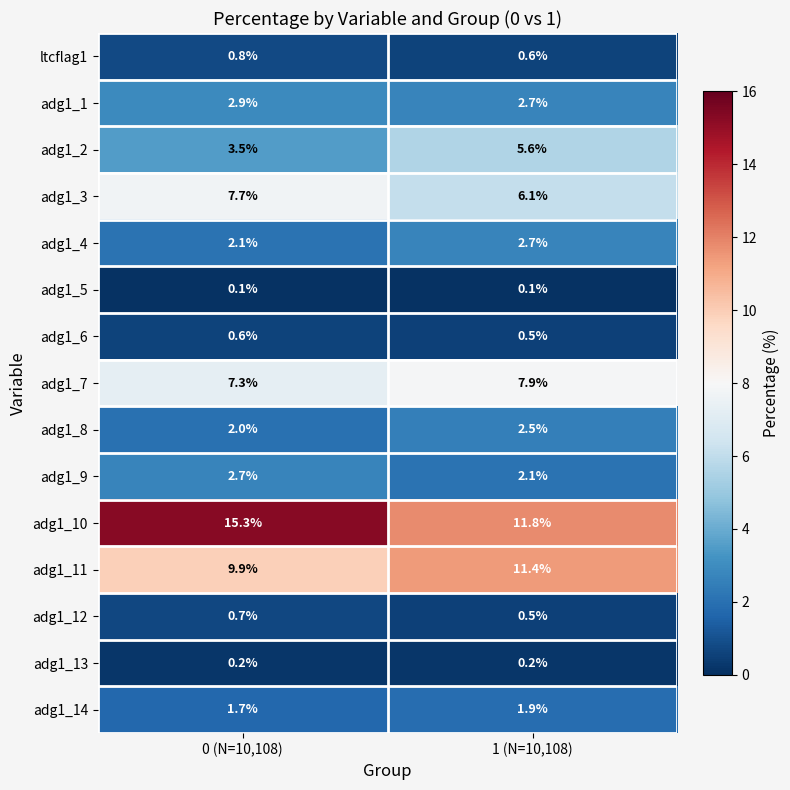

Read the adg1_7 value at 0 (N=10,108).

7.3